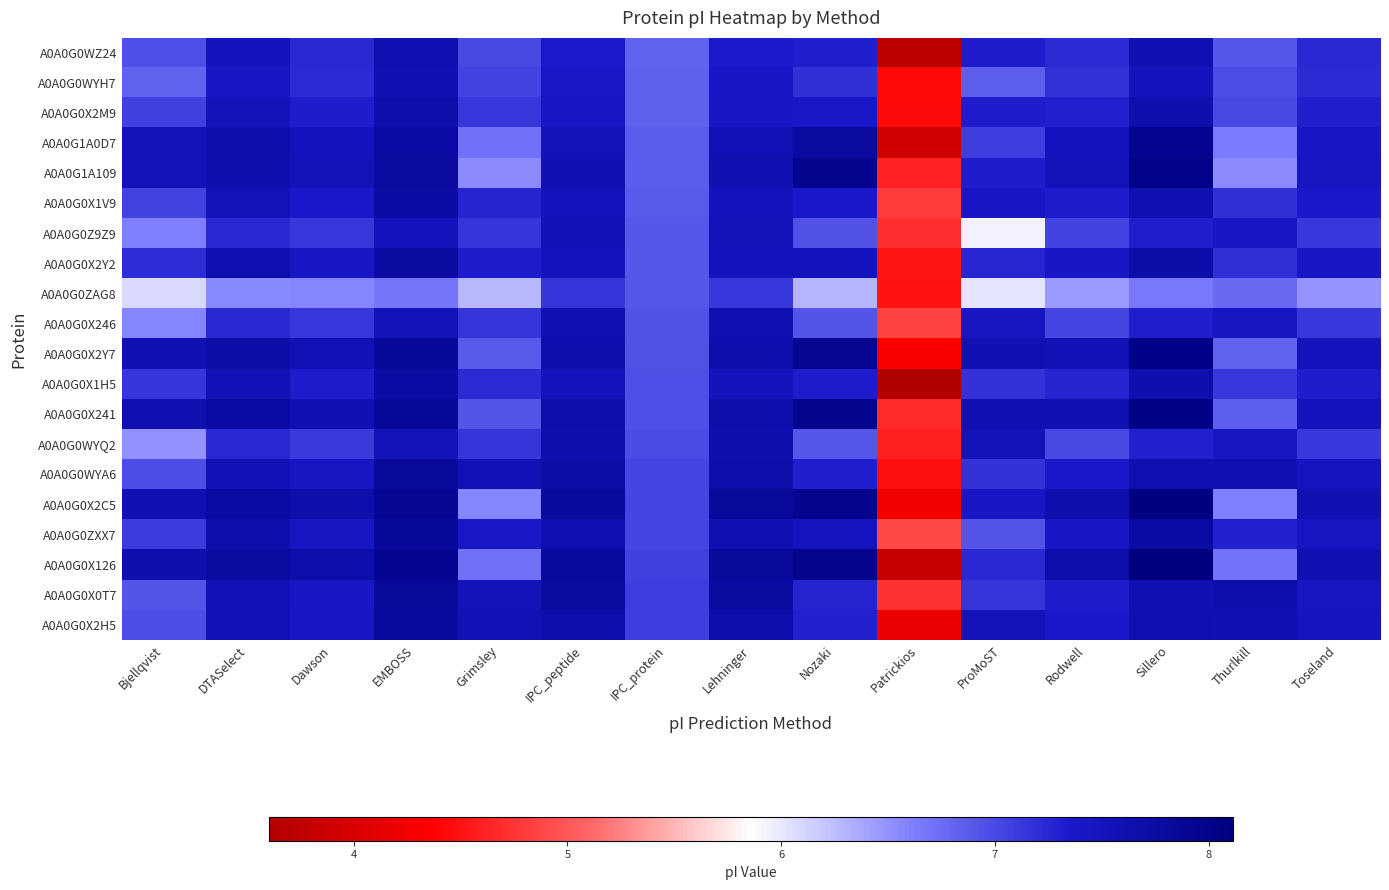

Reading left to right, extract all data points from this chart.

A0A0G0WZ24: Bjellqvist=7.0	DTASelect=7.5	Dawson=7.2	EMBOSS=7.6	Grimsley=7.0	IPC_peptide=7.4	IPC_protein=6.8	Lehninger=7.4	Nozaki=7.3	Patrickios=3.7	ProMoST=7.3	Rodwell=7.2	Sillero=7.6	Thurlkill=6.9	Toseland=7.2
A0A0G0WYH7: Bjellqvist=6.8	DTASelect=7.4	Dawson=7.2	EMBOSS=7.6	Grimsley=7.0	IPC_peptide=7.4	IPC_protein=6.8	Lehninger=7.4	Nozaki=7.2	Patrickios=4.4	ProMoST=6.9	Rodwell=7.2	Sillero=7.5	Thurlkill=7.0	Toseland=7.2
A0A0G0X2M9: Bjellqvist=7.1	DTASelect=7.5	Dawson=7.3	EMBOSS=7.7	Grimsley=7.1	IPC_peptide=7.4	IPC_protein=6.8	Lehninger=7.4	Nozaki=7.4	Patrickios=4.4	ProMoST=7.3	Rodwell=7.3	Sillero=7.6	Thurlkill=7.0	Toseland=7.3
A0A0G1A0D7: Bjellqvist=7.5	DTASelect=7.6	Dawson=7.5	EMBOSS=7.7	Grimsley=6.7	IPC_peptide=7.5	IPC_protein=6.9	Lehninger=7.6	Nozaki=7.8	Patrickios=3.9	ProMoST=7.1	Rodwell=7.5	Sillero=7.9	Thurlkill=6.6	Toseland=7.4
A0A0G1A109: Bjellqvist=7.5	DTASelect=7.6	Dawson=7.5	EMBOSS=7.8	Grimsley=6.5	IPC_peptide=7.6	IPC_protein=6.9	Lehninger=7.6	Nozaki=7.9	Patrickios=4.6	ProMoST=7.3	Rodwell=7.5	Sillero=8.0	Thurlkill=6.5	Toseland=7.4
A0A0G0X1V9: Bjellqvist=7.0	DTASelect=7.5	Dawson=7.4	EMBOSS=7.7	Grimsley=7.3	IPC_peptide=7.5	IPC_protein=6.9	Lehninger=7.5	Nozaki=7.4	Patrickios=4.8	ProMoST=7.4	Rodwell=7.3	Sillero=7.6	Thurlkill=7.2	Toseland=7.4
A0A0G0Z9Z9: Bjellqvist=6.6	DTASelect=7.2	Dawson=7.1	EMBOSS=7.5	Grimsley=7.2	IPC_peptide=7.6	IPC_protein=6.9	Lehninger=7.5	Nozaki=6.9	Patrickios=4.7	ProMoST=5.9	Rodwell=7.0	Sillero=7.3	Thurlkill=7.4	Toseland=7.1
A0A0G0X2Y2: Bjellqvist=7.2	DTASelect=7.6	Dawson=7.4	EMBOSS=7.8	Grimsley=7.3	IPC_peptide=7.5	IPC_protein=6.9	Lehninger=7.5	Nozaki=7.5	Patrickios=4.5	ProMoST=7.3	Rodwell=7.4	Sillero=7.7	Thurlkill=7.2	Toseland=7.4
A0A0G0ZAG8: Bjellqvist=6.1	DTASelect=6.5	Dawson=6.6	EMBOSS=6.7	Grimsley=6.3	IPC_peptide=7.1	IPC_protein=6.9	Lehninger=7.1	Nozaki=6.3	Patrickios=4.5	ProMoST=6.0	Rodwell=6.4	Sillero=6.7	Thurlkill=6.8	Toseland=6.5
A0A0G0X246: Bjellqvist=6.6	DTASelect=7.2	Dawson=7.1	EMBOSS=7.5	Grimsley=7.2	IPC_peptide=7.6	IPC_protein=6.9	Lehninger=7.6	Nozaki=6.9	Patrickios=4.8	ProMoST=7.5	Rodwell=7.0	Sillero=7.3	Thurlkill=7.4	Toseland=7.1
A0A0G0X2Y7: Bjellqvist=7.6	DTASelect=7.7	Dawson=7.6	EMBOSS=7.8	Grimsley=6.9	IPC_peptide=7.6	IPC_protein=6.9	Lehninger=7.7	Nozaki=7.9	Patrickios=4.3	ProMoST=7.6	Rodwell=7.6	Sillero=8.0	Thurlkill=6.8	Toseland=7.5
A0A0G0X1H5: Bjellqvist=7.1	DTASelect=7.6	Dawson=7.3	EMBOSS=7.7	Grimsley=7.2	IPC_peptide=7.5	IPC_protein=7.0	Lehninger=7.5	Nozaki=7.3	Patrickios=3.6	ProMoST=7.2	Rodwell=7.3	Sillero=7.6	Thurlkill=7.1	Toseland=7.3
A0A0G0X241: Bjellqvist=7.6	DTASelect=7.7	Dawson=7.6	EMBOSS=7.9	Grimsley=6.9	IPC_peptide=7.7	IPC_protein=7.0	Lehninger=7.7	Nozaki=8.0	Patrickios=4.7	ProMoST=7.6	Rodwell=7.6	Sillero=8.0	Thurlkill=6.9	Toseland=7.5
A0A0G0WYQ2: Bjellqvist=6.5	DTASelect=7.2	Dawson=7.1	EMBOSS=7.5	Grimsley=7.1	IPC_peptide=7.6	IPC_protein=7.0	Lehninger=7.6	Nozaki=6.9	Patrickios=4.6	ProMoST=7.5	Rodwell=7.0	Sillero=7.3	Thurlkill=7.5	Toseland=7.1
A0A0G0WYA6: Bjellqvist=7.0	DTASelect=7.6	Dawson=7.4	EMBOSS=7.8	Grimsley=7.6	IPC_peptide=7.7	IPC_protein=7.0	Lehninger=7.7	Nozaki=7.3	Patrickios=4.5	ProMoST=7.2	Rodwell=7.4	Sillero=7.6	Thurlkill=7.6	Toseland=7.5
A0A0G0X2C5: Bjellqvist=7.6	DTASelect=7.7	Dawson=7.7	EMBOSS=7.9	Grimsley=6.6	IPC_peptide=7.8	IPC_protein=7.0	Lehninger=7.8	Nozaki=7.9	Patrickios=4.2	ProMoST=7.4	Rodwell=7.6	Sillero=8.1	Thurlkill=6.6	Toseland=7.6
A0A0G0ZXX7: Bjellqvist=7.1	DTASelect=7.7	Dawson=7.4	EMBOSS=7.8	Grimsley=7.4	IPC_peptide=7.6	IPC_protein=7.0	Lehninger=7.6	Nozaki=7.5	Patrickios=4.9	ProMoST=6.9	Rodwell=7.4	Sillero=7.7	Thurlkill=7.3	Toseland=7.4
A0A0G0X126: Bjellqvist=7.6	DTASelect=7.8	Dawson=7.7	EMBOSS=7.9	Grimsley=6.7	IPC_peptide=7.8	IPC_protein=7.1	Lehninger=7.8	Nozaki=8.0	Patrickios=3.8	ProMoST=7.2	Rodwell=7.7	Sillero=8.1	Thurlkill=6.7	Toseland=7.6
A0A0G0X0T7: Bjellqvist=6.9	DTASelect=7.6	Dawson=7.4	EMBOSS=7.8	Grimsley=7.5	IPC_peptide=7.8	IPC_protein=7.1	Lehninger=7.8	Nozaki=7.3	Patrickios=4.7	ProMoST=7.1	Rodwell=7.3	Sillero=7.6	Thurlkill=7.7	Toseland=7.4
A0A0G0X2H5: Bjellqvist=7.0	DTASelect=7.6	Dawson=7.4	EMBOSS=7.8	Grimsley=7.6	IPC_peptide=7.7	IPC_protein=7.1	Lehninger=7.7	Nozaki=7.3	Patrickios=4.2	ProMoST=7.5	Rodwell=7.4	Sillero=7.6	Thurlkill=7.6	Toseland=7.5